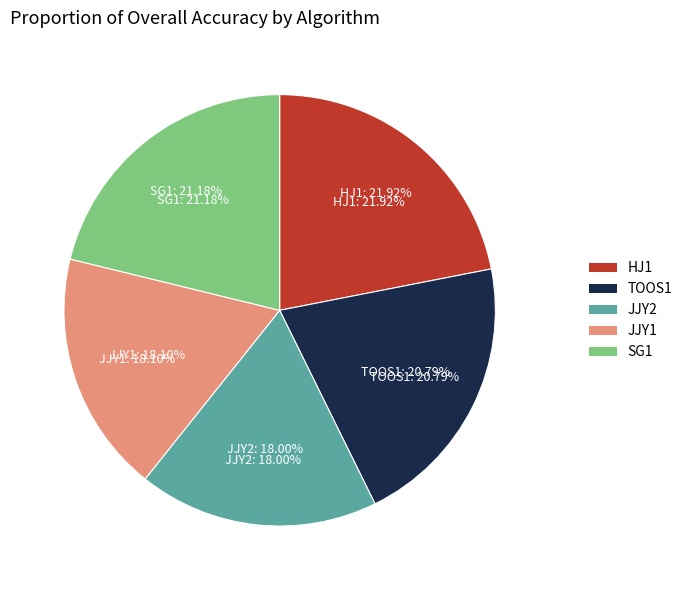

What is the largest slice in the pie chart?

HJ1